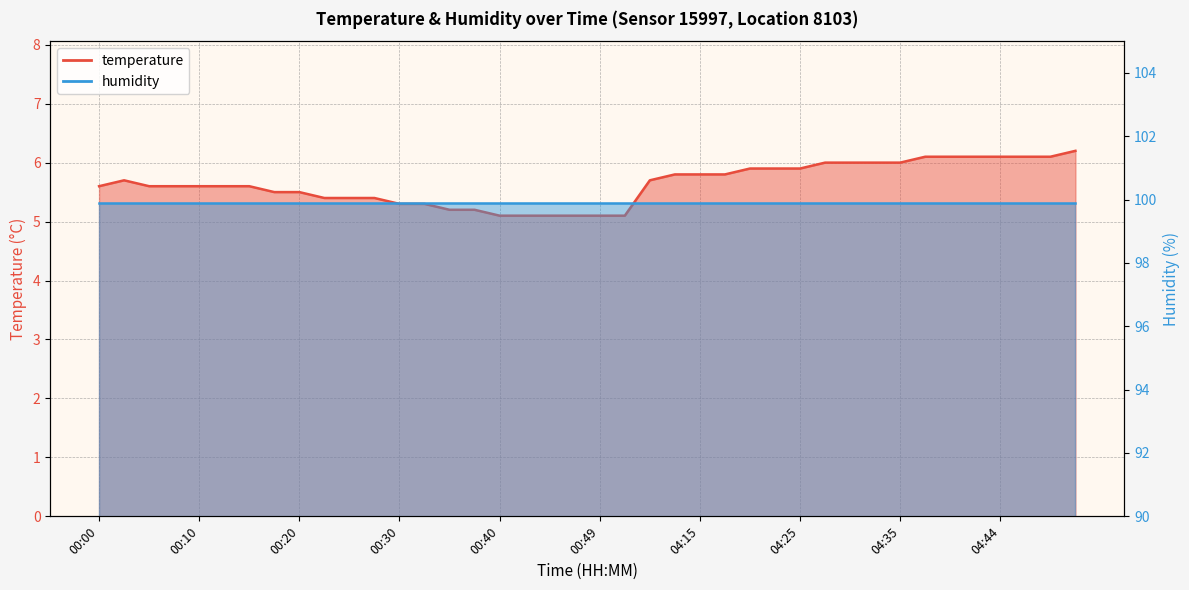

What is the change in value from 00:35 to 04:35?

+0.8